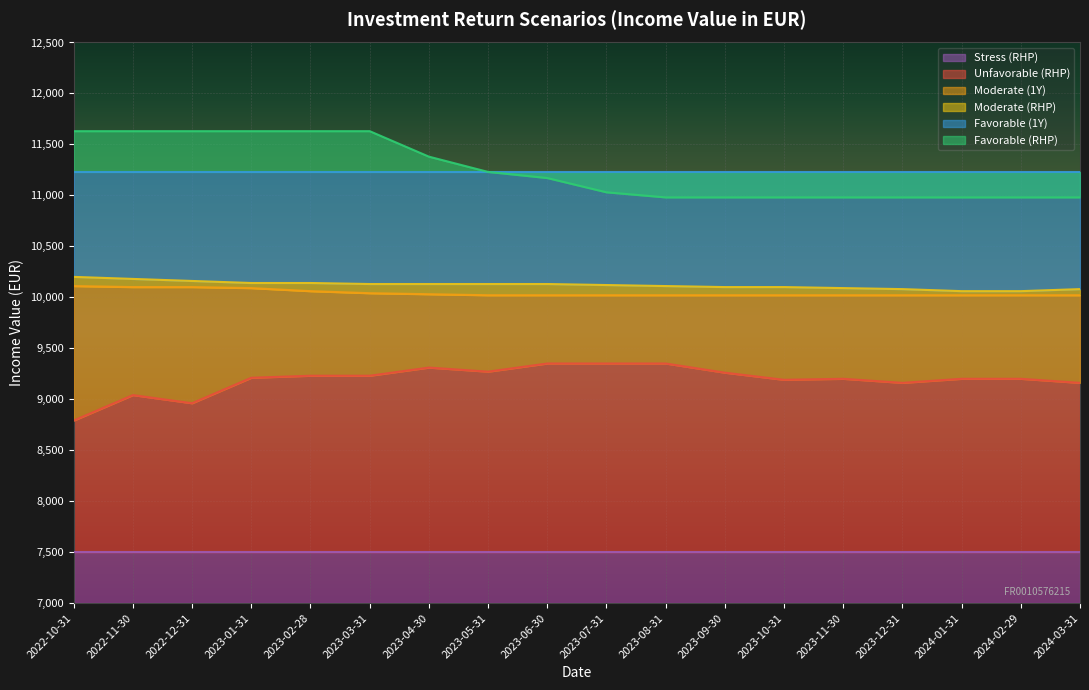

What value does the Moderate (RHP) series have at 2023-09-30, to the nearest 10?

10100